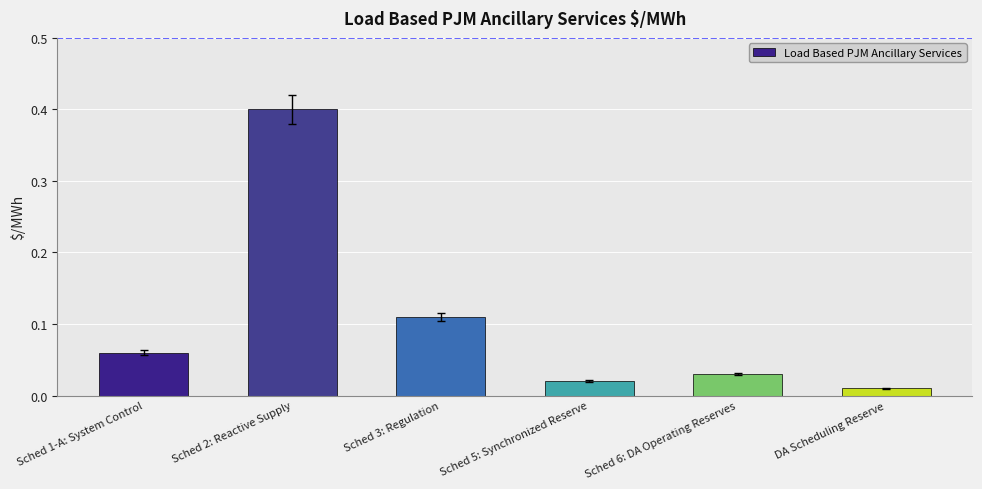

Which label corresponds to the largest value in the chart?

Sched 2: Reactive Supply